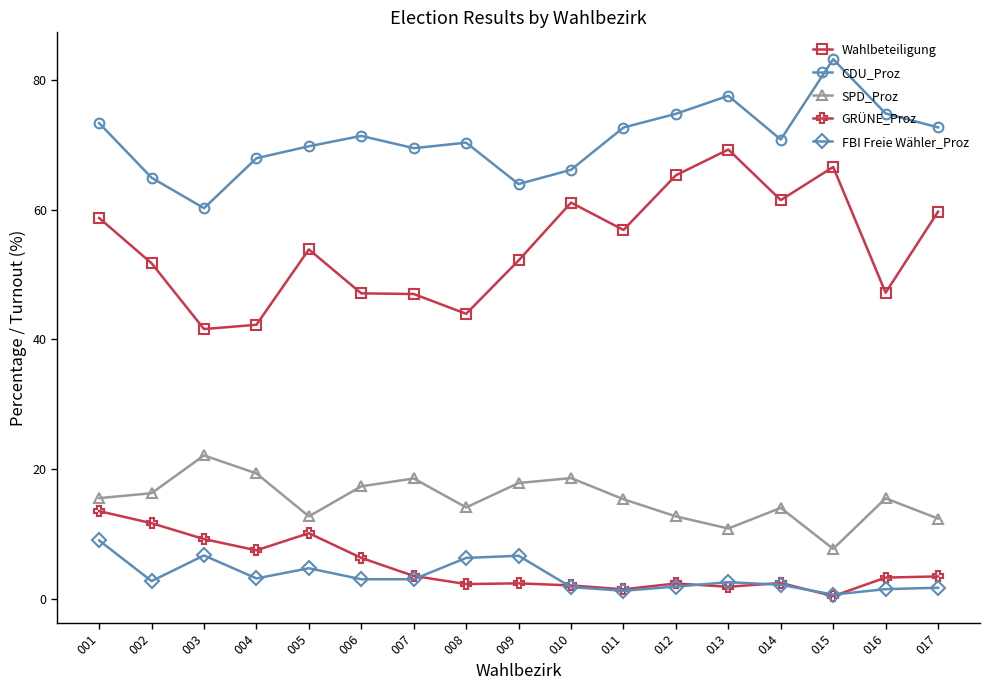

Which series has the largest total across all categories?

CDU_Proz